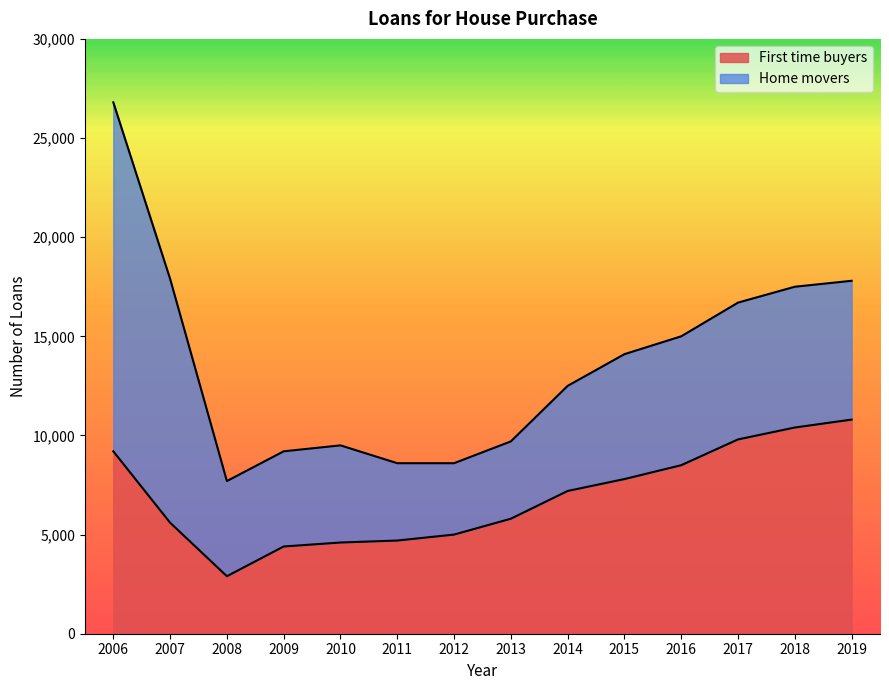

The value at 2018 is 15838. True or false?

False